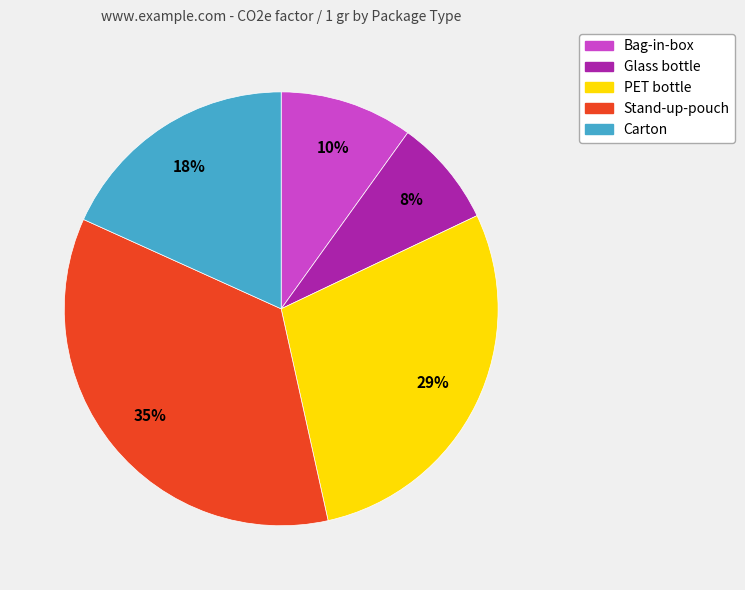

Count the number of slices in the pie.

5